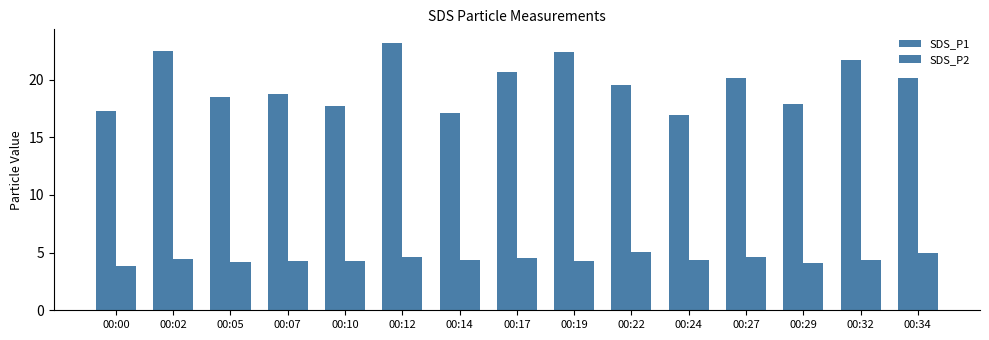

How many bars are there in total?

30